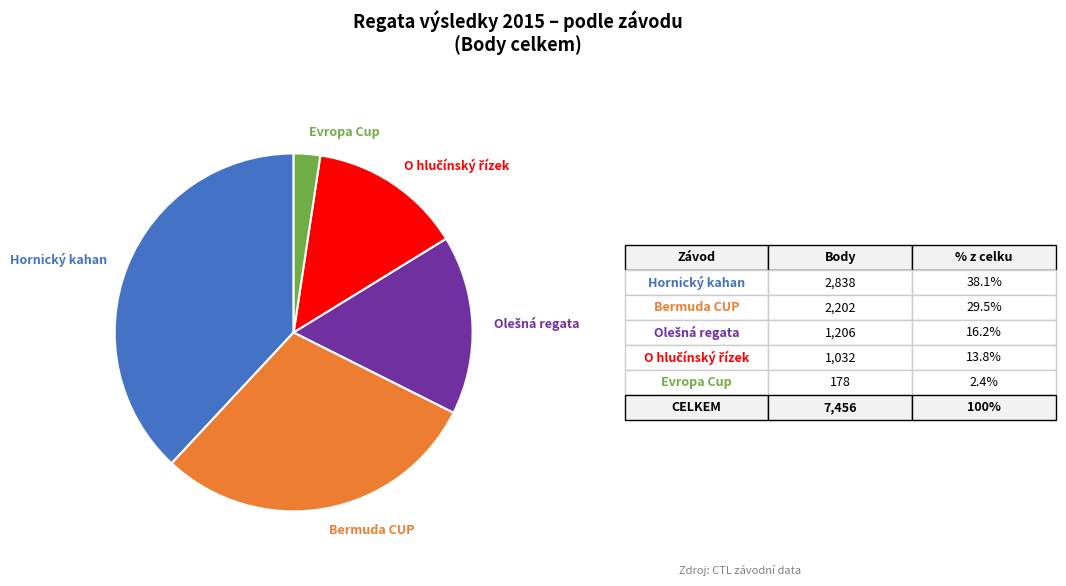

Does Hornický kahan account for over 50% of the chart?

No